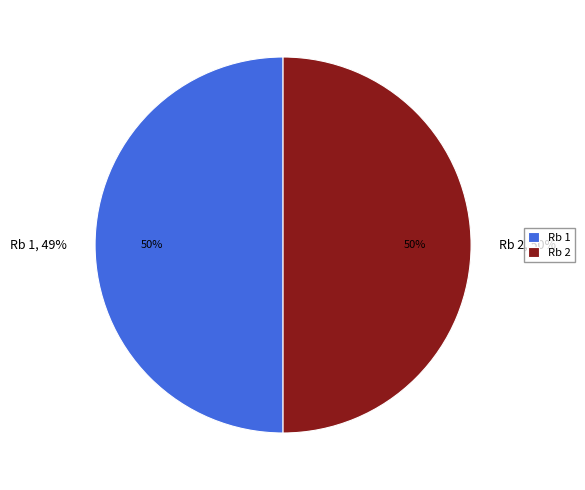

Is the sum of 1 and 2 greater than half?

Yes